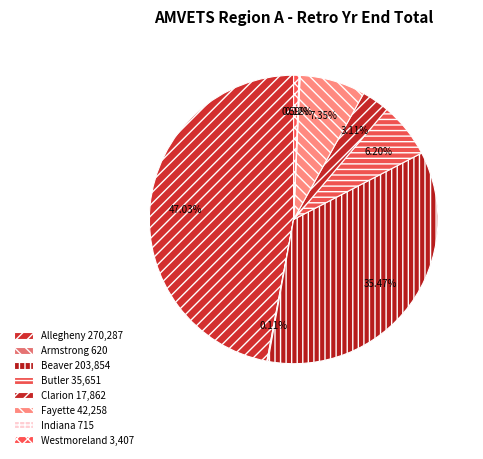

To the nearest percent, what is the difference between the Indiana and Beaver slice percentages?

35%